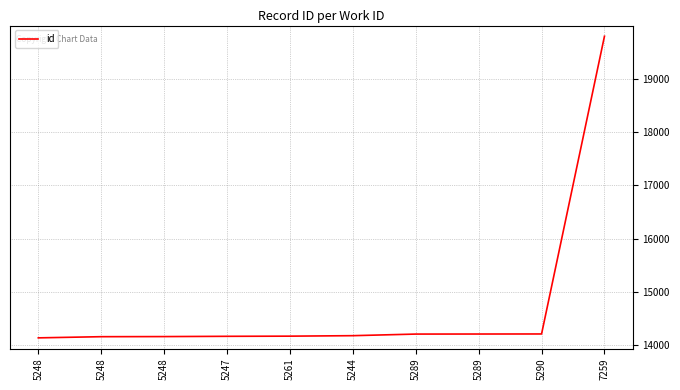

Is this an area chart (filled region under the line)?

No